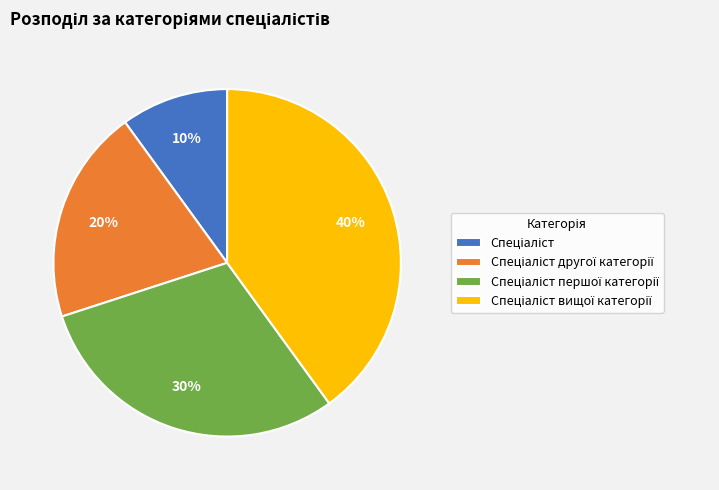

Is there a majority slice in this chart?

No